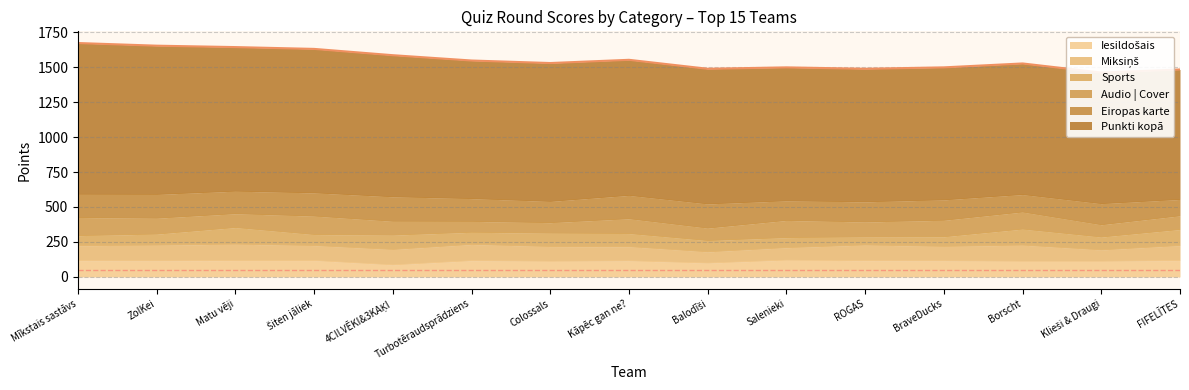

At which category is the sum across all series the highest?

Mīkstais sastāvs